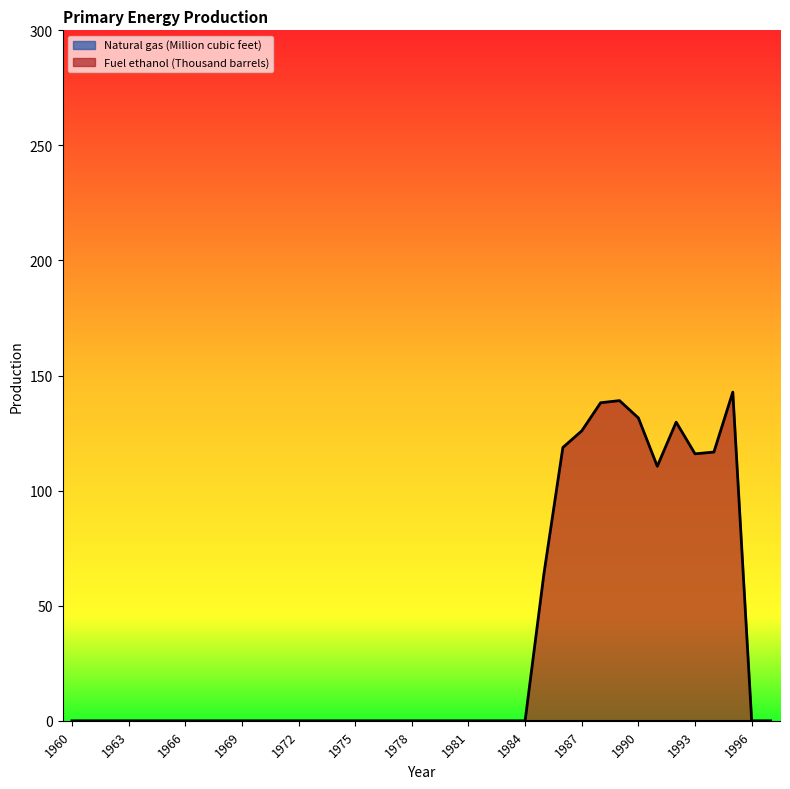

Which category has the highest value across all series?

1995